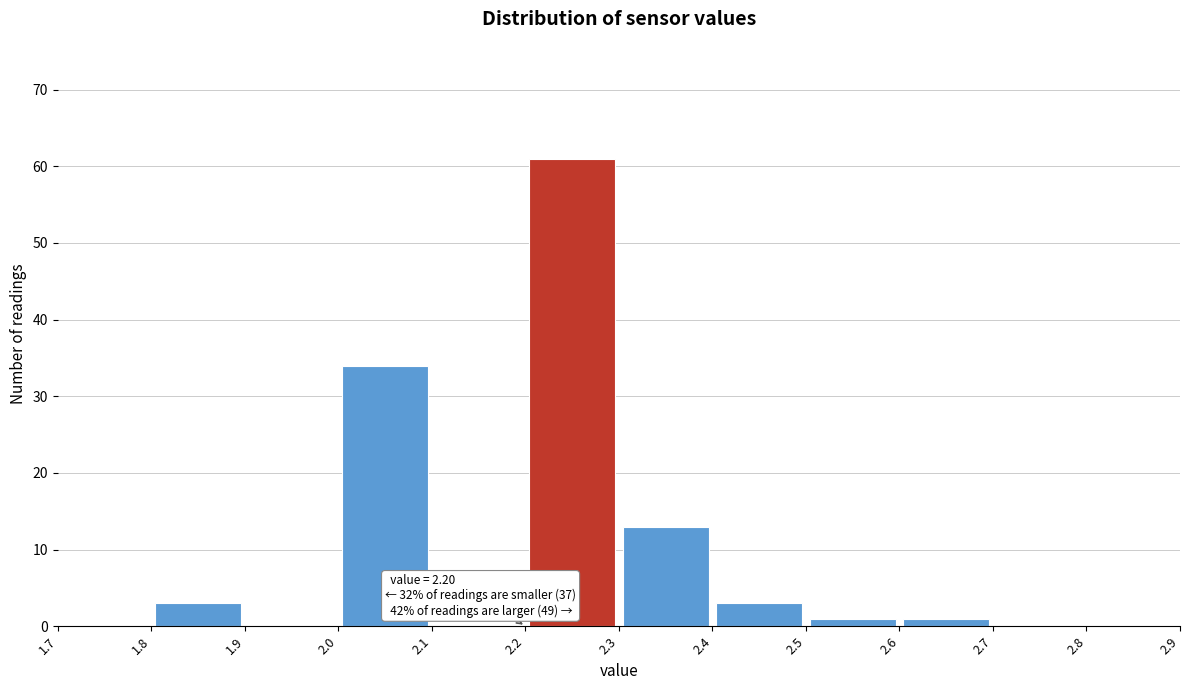

Over which range of the x-axis is the bar tallest?

2.2 to 2.3